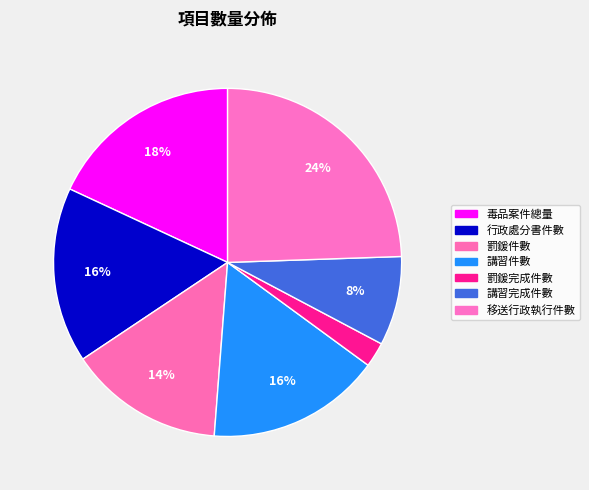

To the nearest percent, what percentage of the pie is 罰鍰件數?

14%